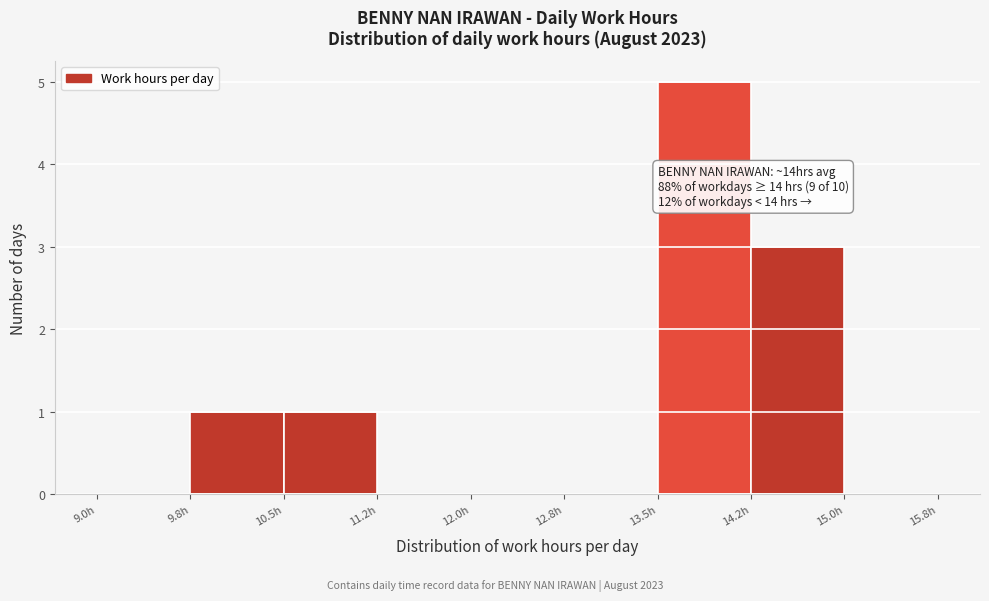

Which range on the x-axis has the tallest bar?

13.50 to 14.25